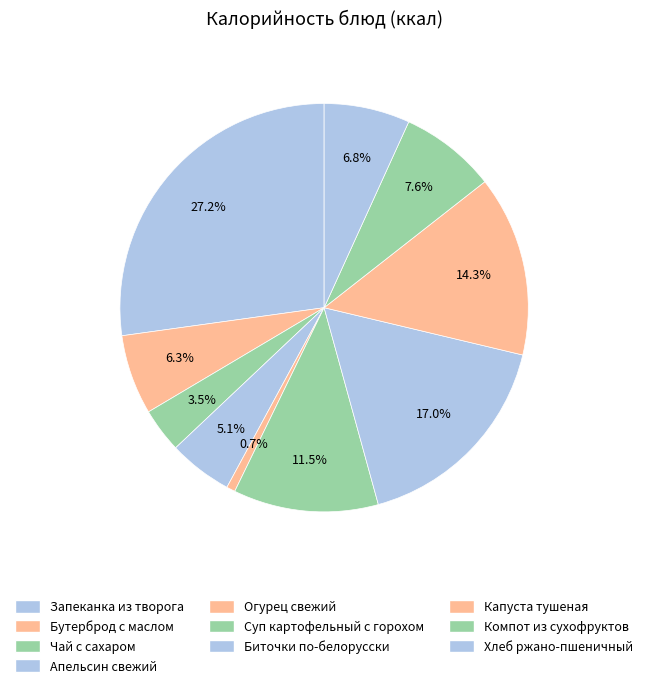

Which slice is the smallest?

Огурец свежий